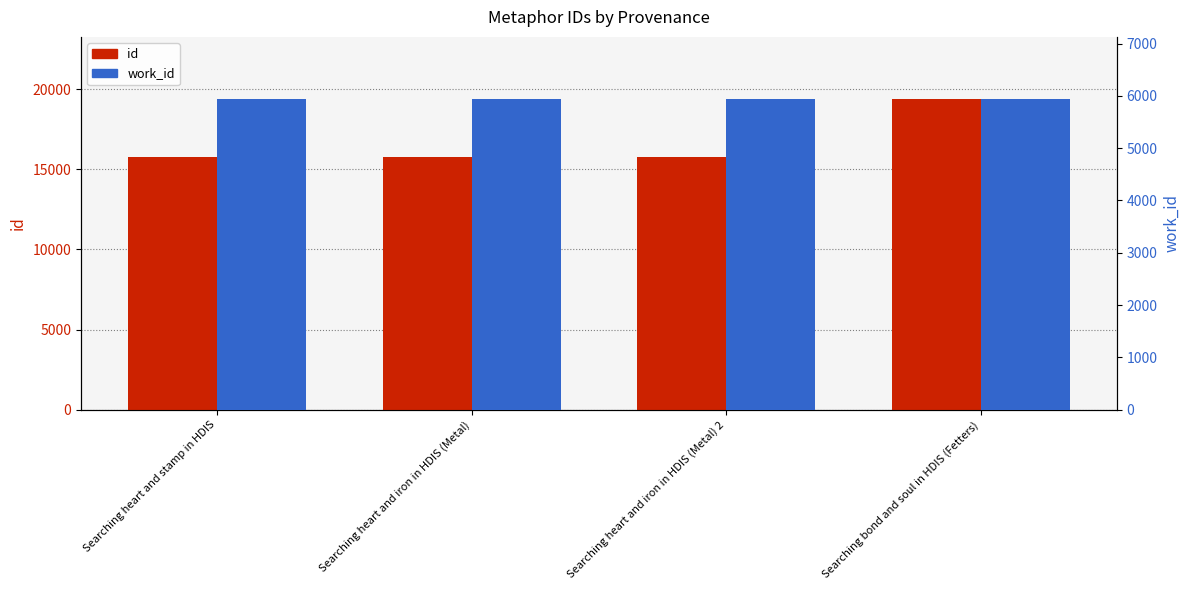

The value of id at Searching heart and iron in HDIS (Metal) is 10764. True or false?

False